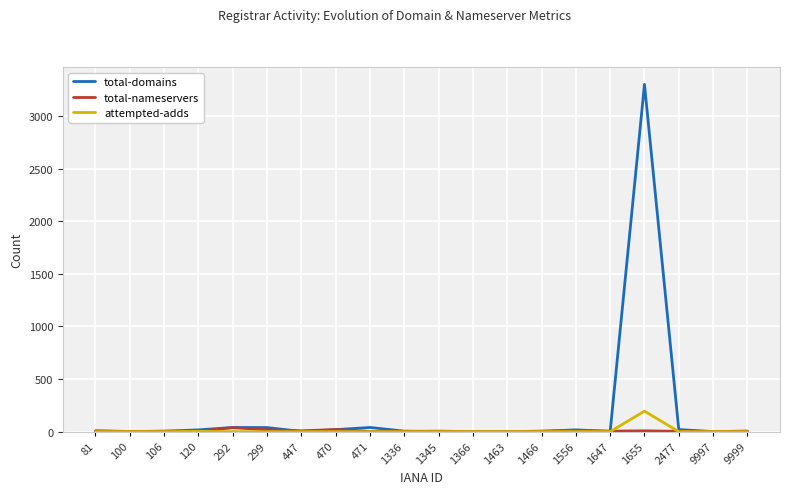

What is the greatest value displayed?

3301